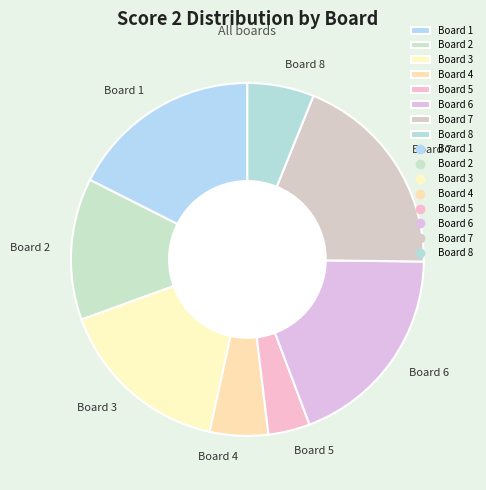

The Board 6 slice represents 30% of the pie. True or false?

False